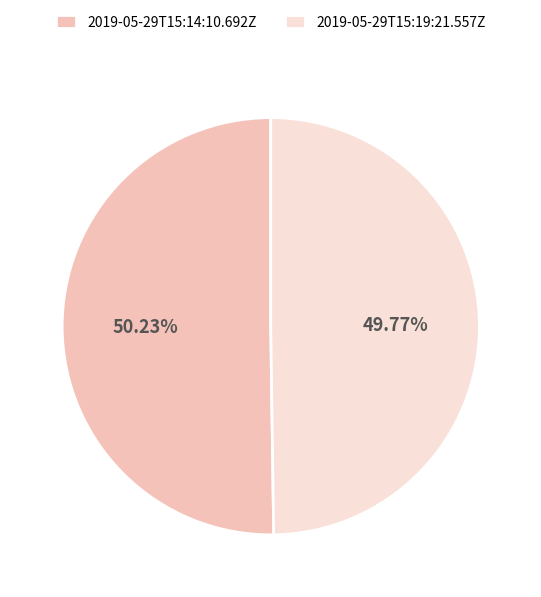

Approximately how many times larger is the value at 2019-05-29T15:14:10.692Z compared to 2019-05-29T15:19:21.557Z?

1.0